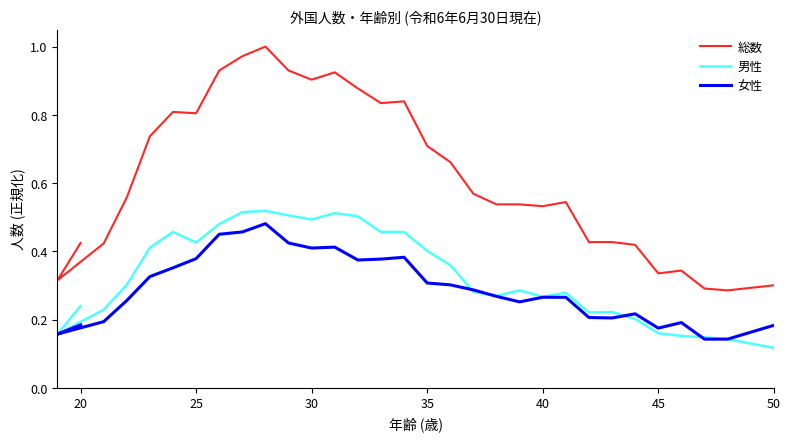

Between 12 and 23, which series saw the biggest shift?

総数